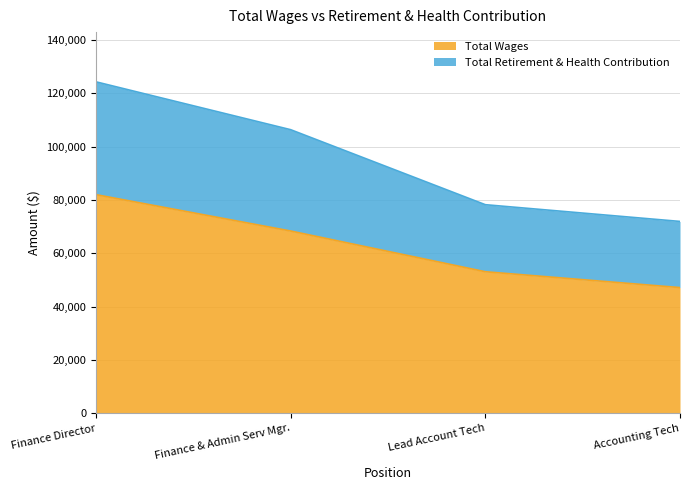

What is the label of the 3rd point from the right?

Finance & Admin Serv Mgr.